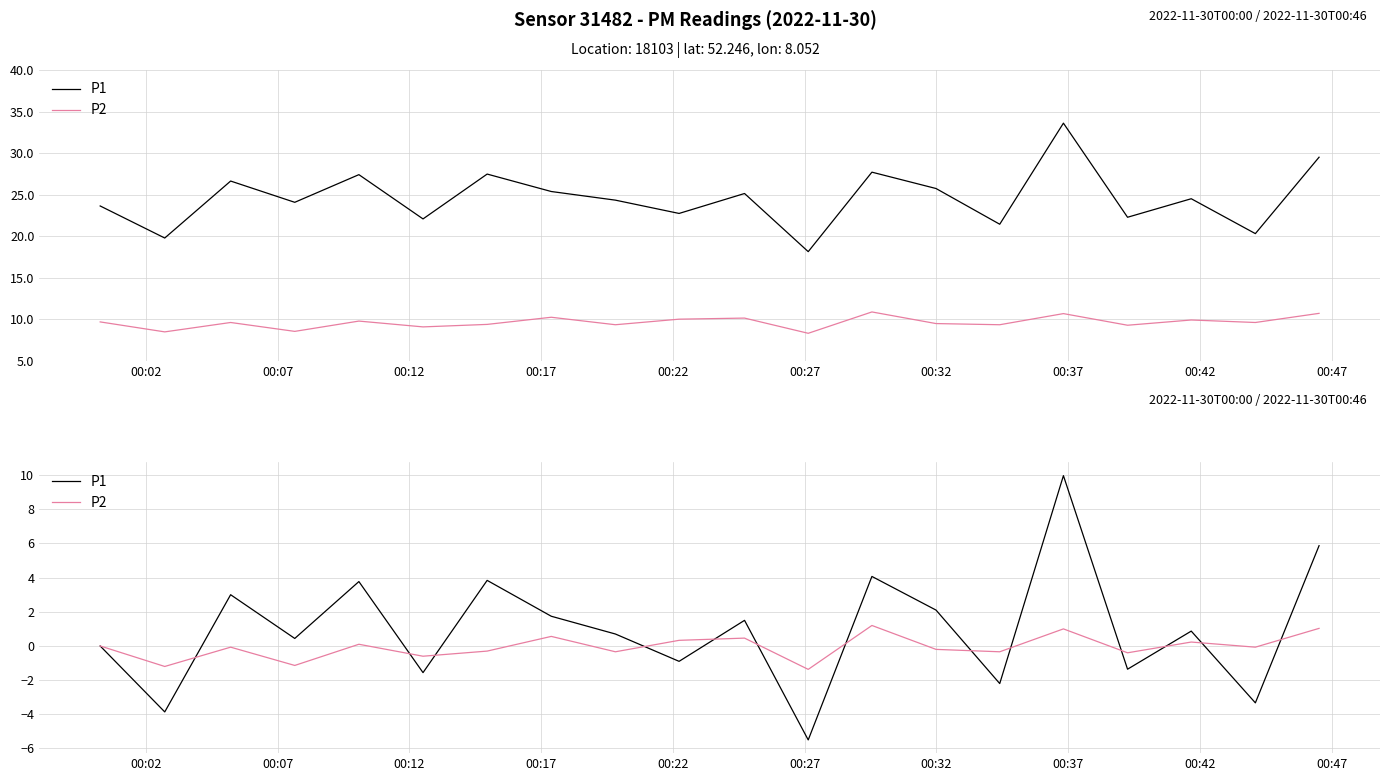

How many times do P1 and P2 cross each other?

13